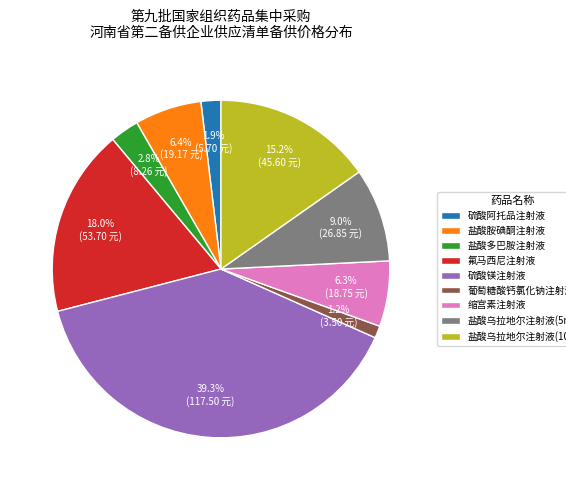

What percentage is the 葡萄糖酸钙氯化钠注射液 slice, to the nearest percent?

1%